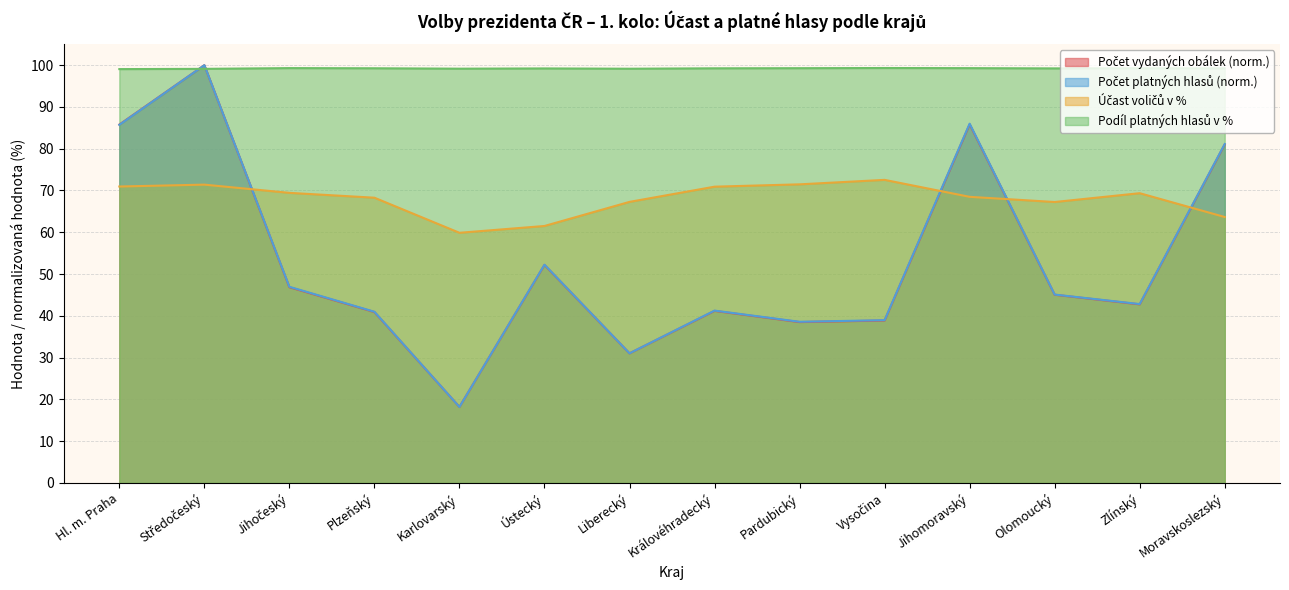

What is the difference between the maximum and minimum values in the Účast voličů v % series?

12.7